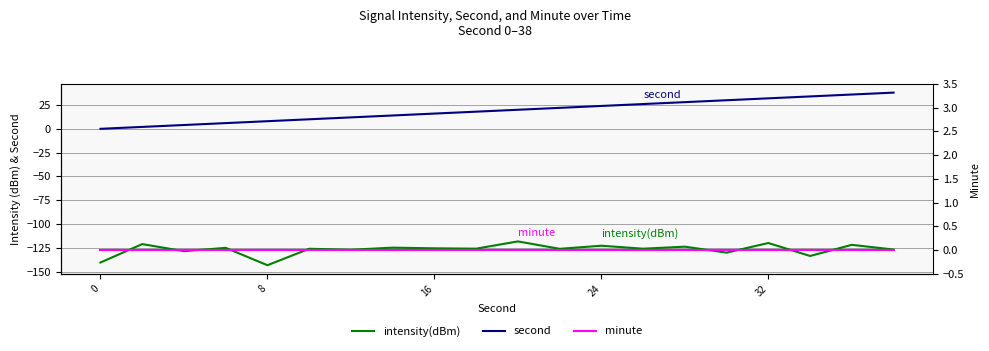

True or false: minute and second cross at least once.

False